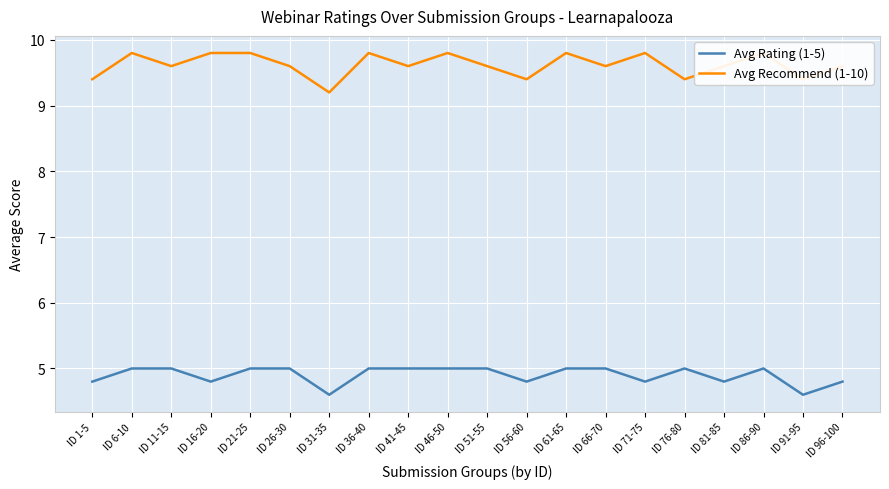

True or false: Avg Recommend (1-10) and Avg Rating (1-5) intersect in this chart.

False